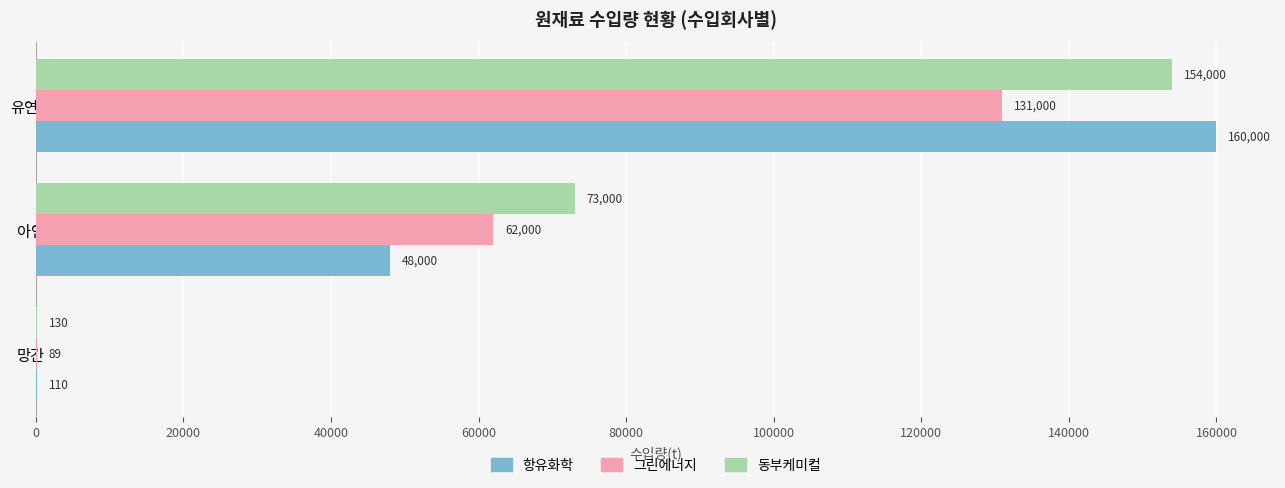

Where is 동부케미컬 nearest to the value 77065?

아연